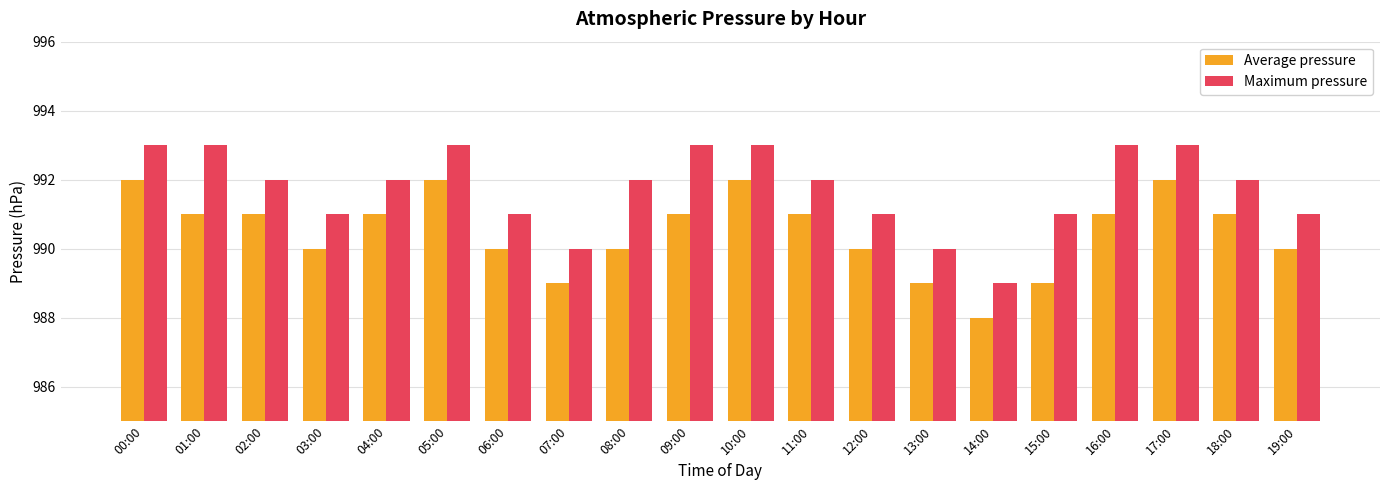

What is the spread (max minus min) of values at 17:00?

1